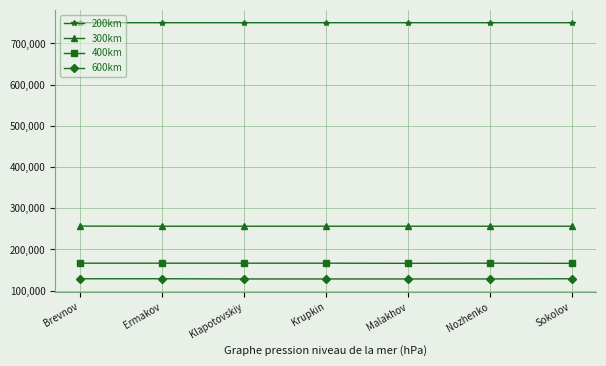

Is the value of 300km at Sokolov greater than the value of 400km at Nozhenko?

Yes